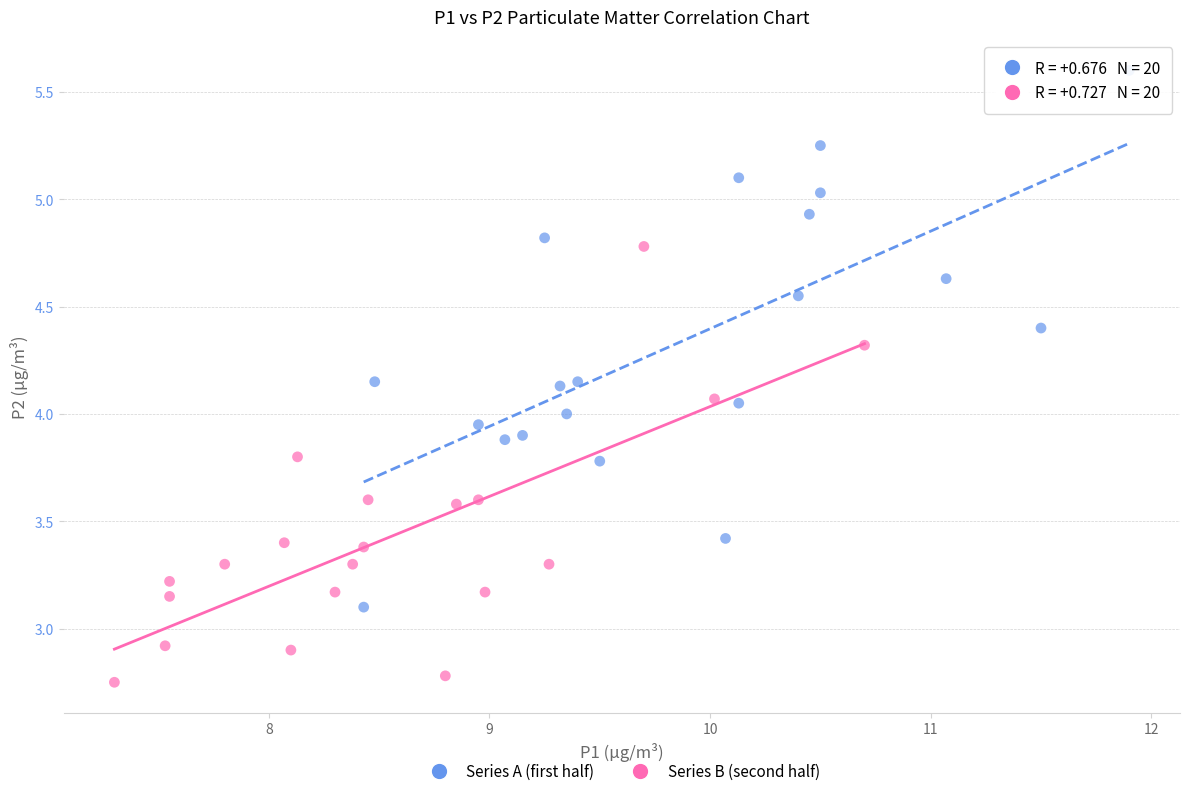

Which series contains the lowest Y value?

Series B (second half)